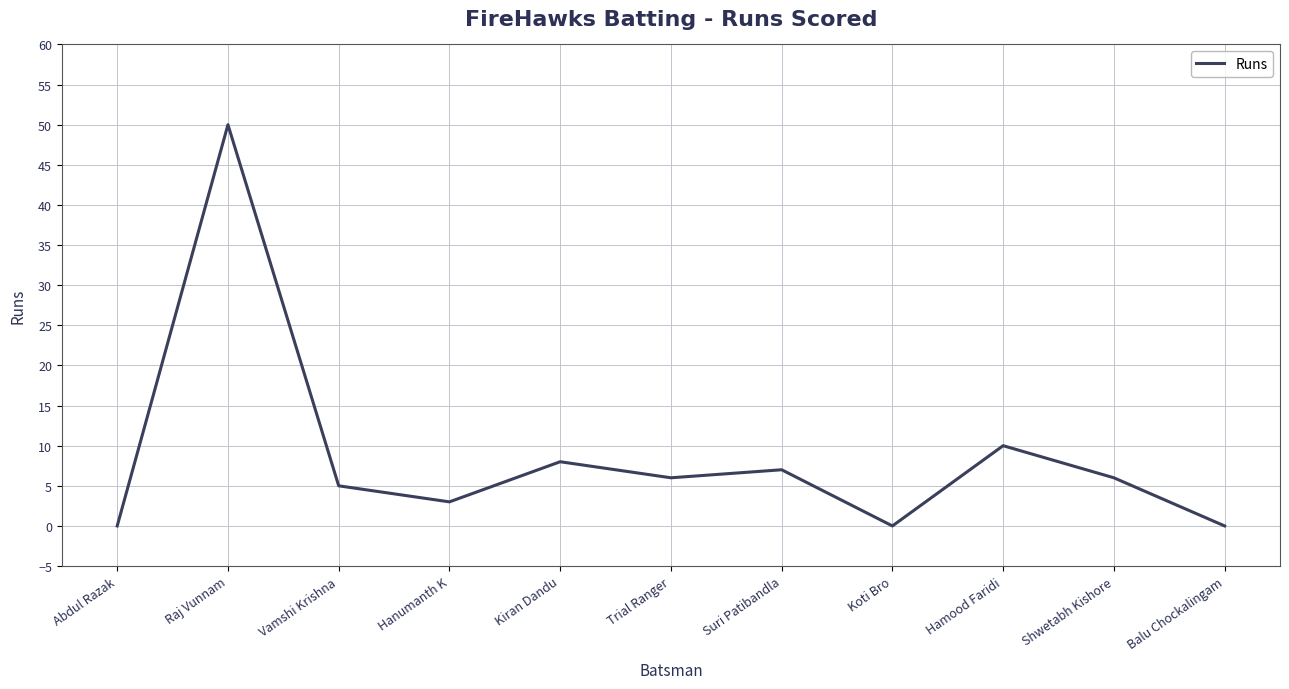

At which category does the data reach its first local valley?

Hanumanth K